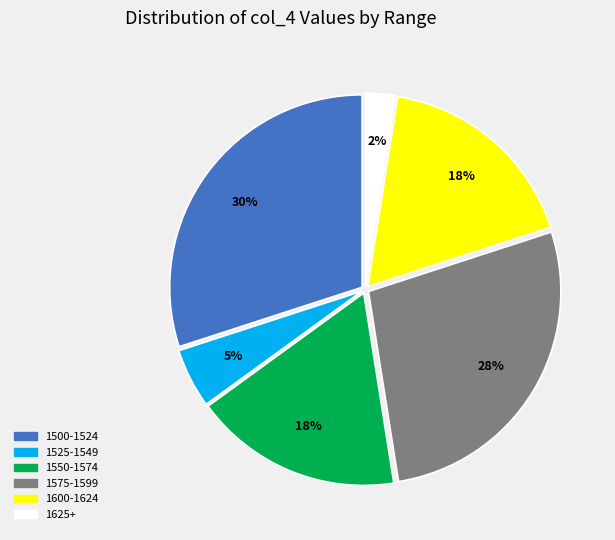

To the nearest percent, what portion does 1500-1524 represent?

30%